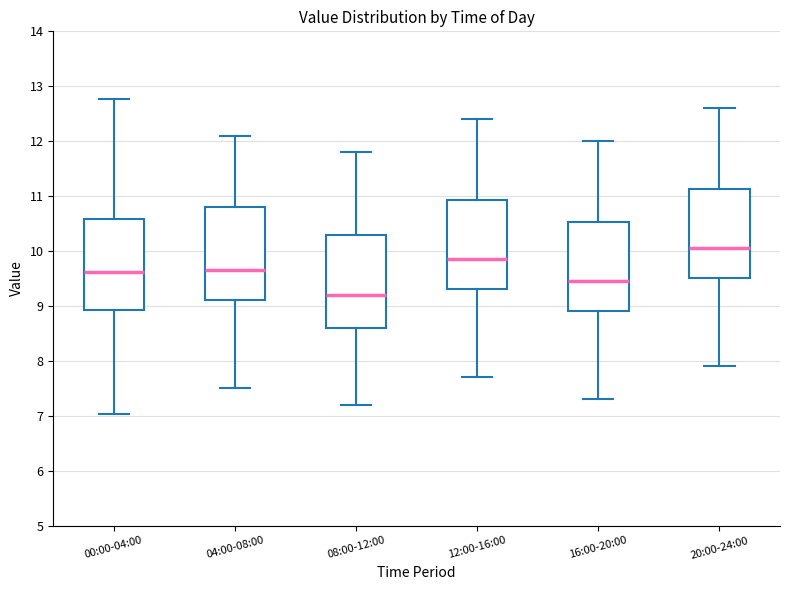

Reading left to right, read every box against the y-axis: the position of its median line, the range the box covers, and the ends of its whiskers. The values are not printed on the chart, so give them approximately, as read against the axis.

00:00-04:00: median 9.6, box 8.9 to 10.6, whiskers 7.0 to 12.8
04:00-08:00: median 9.7, box 9.1 to 10.8, whiskers 7.5 to 12.1
08:00-12:00: median 9.2, box 8.6 to 10.3, whiskers 7.2 to 11.8
12:00-16:00: median 9.9, box 9.3 to 10.9, whiskers 7.7 to 12.4
16:00-20:00: median 9.5, box 8.9 to 10.5, whiskers 7.3 to 12.0
20:00-24:00: median 10.1, box 9.5 to 11.1, whiskers 7.9 to 12.6